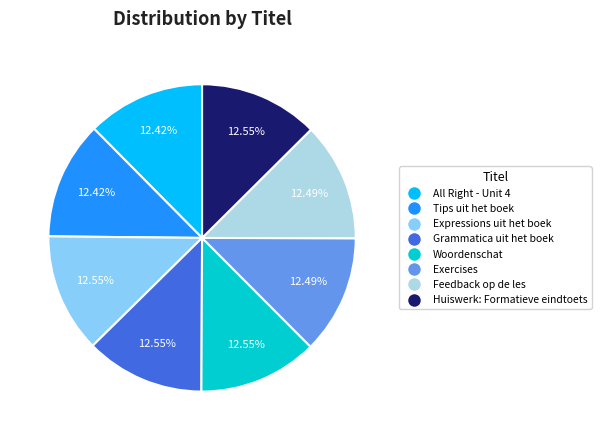

What is the ratio of the value at Tips uit het boek to the value at Grammatica uit het boek?

1.0